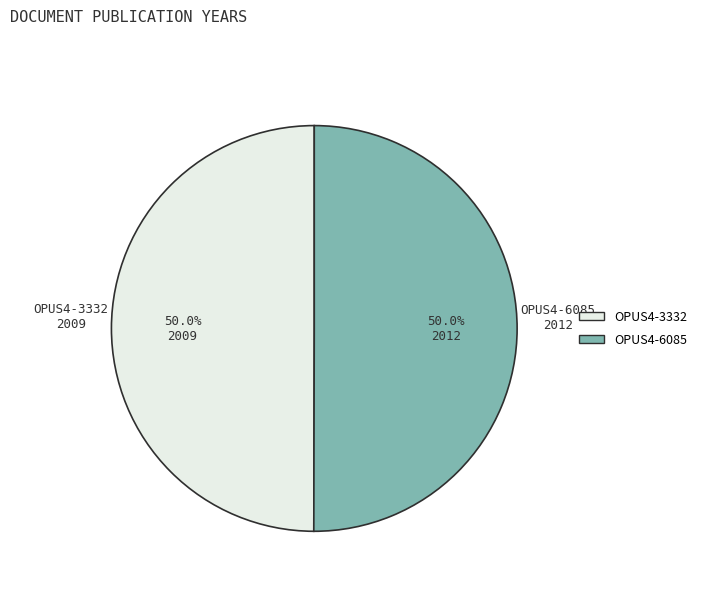

What percentage is NOT represented by OPUS4-6085?

50.0%